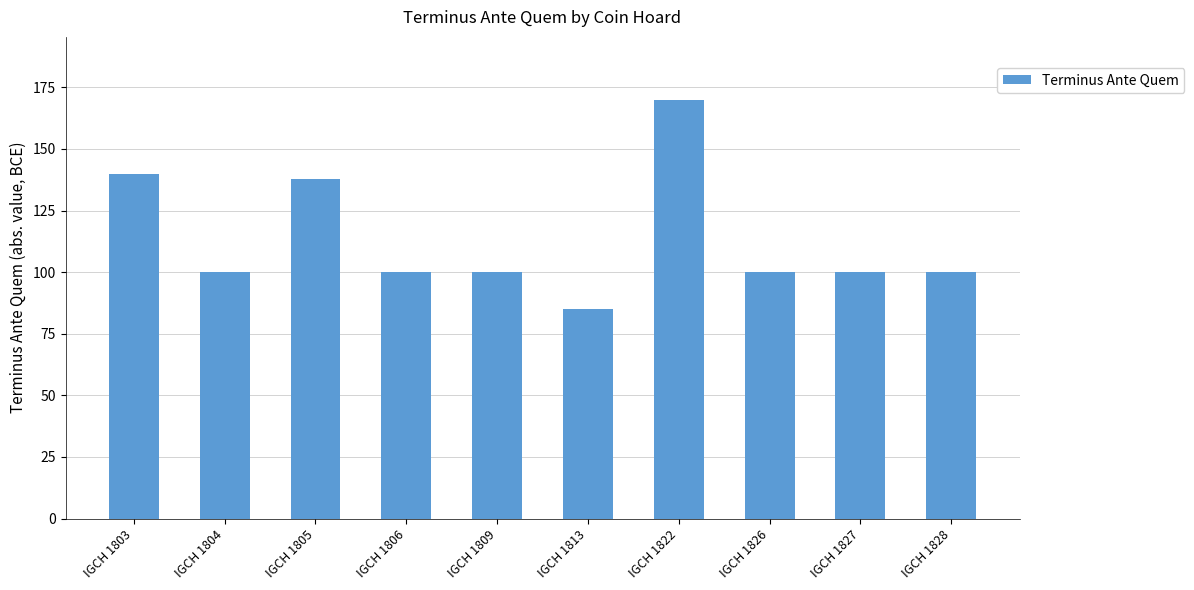

Reading right to left, transcribe all the data shown in this chart.

100	100	100	170	85	100	100	138	100	140